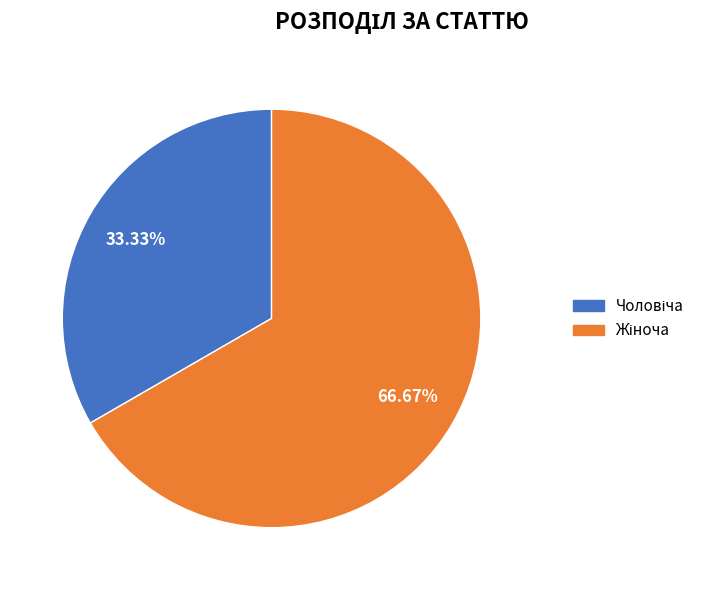

Does any single category account for the majority?

Yes